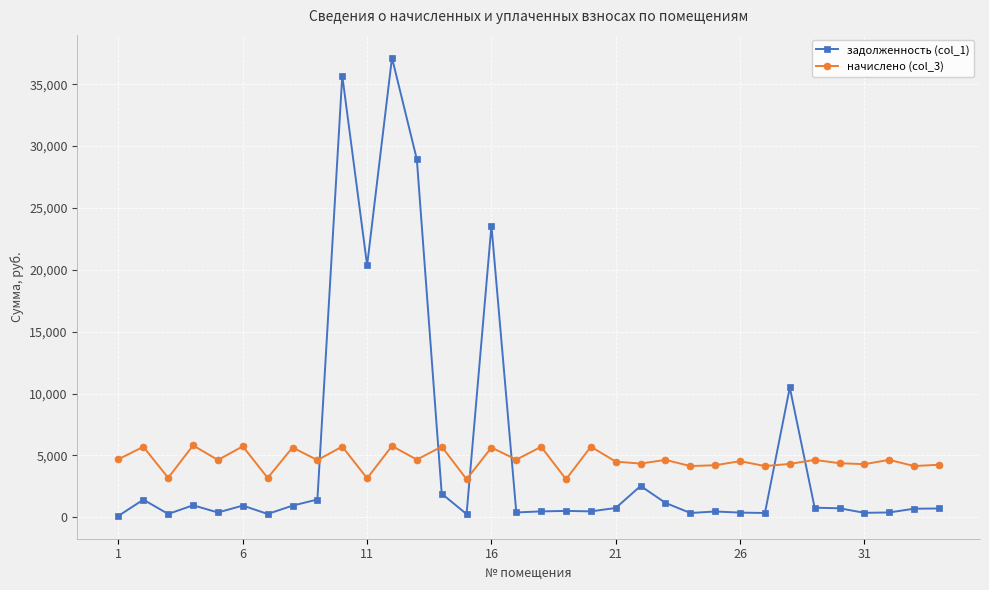

Which series has the largest range (max minus min)?

задолженность (col_1)